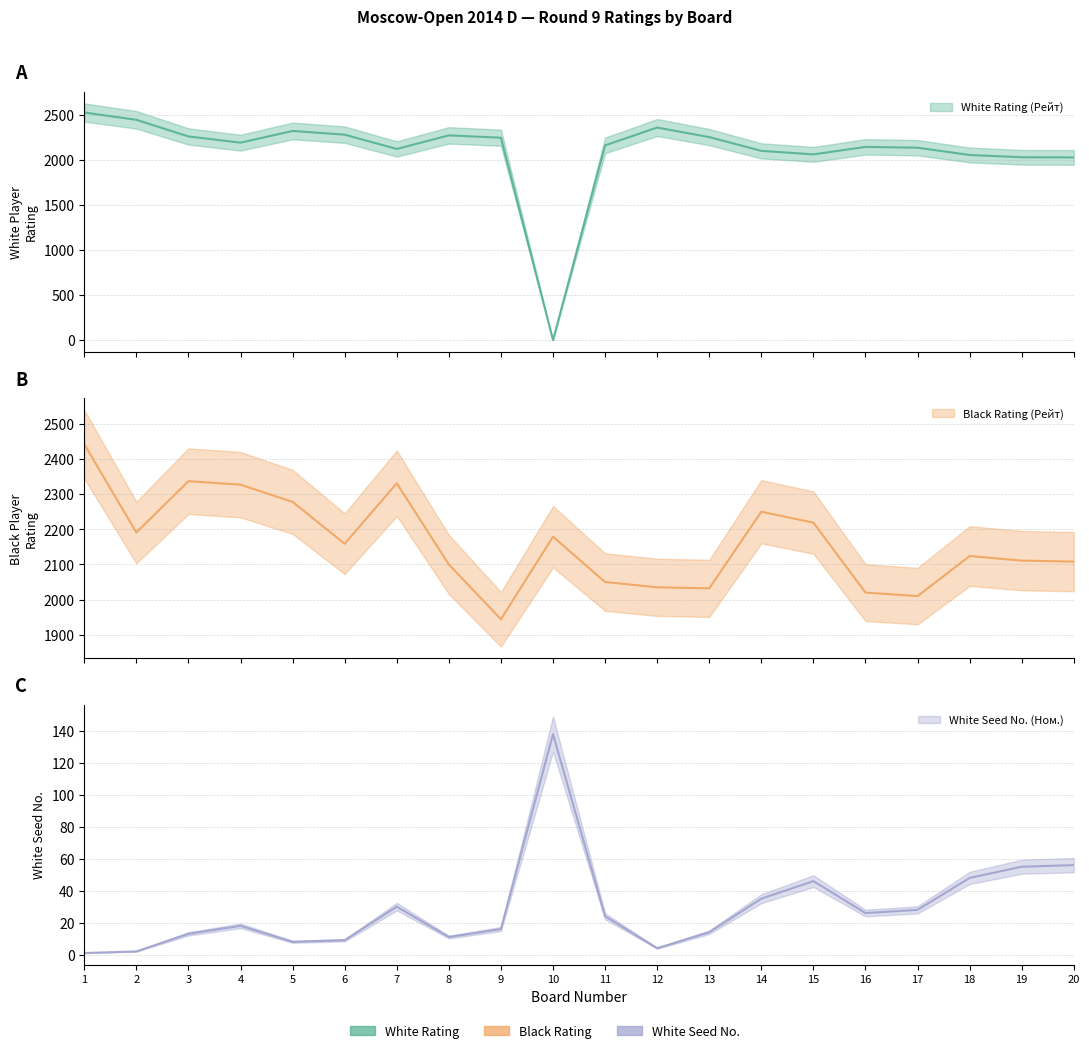

Read the Black Rating (Рейт) value at 4.

2327